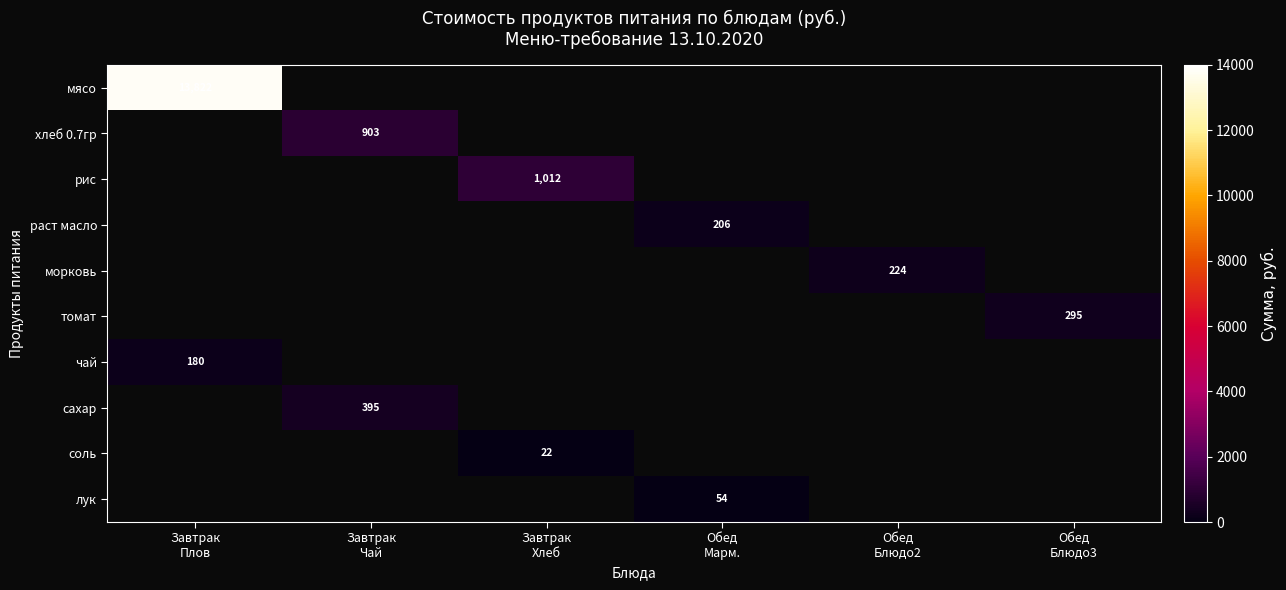

Which label corresponds to the largest value in the chart?

Завтрак
Плов